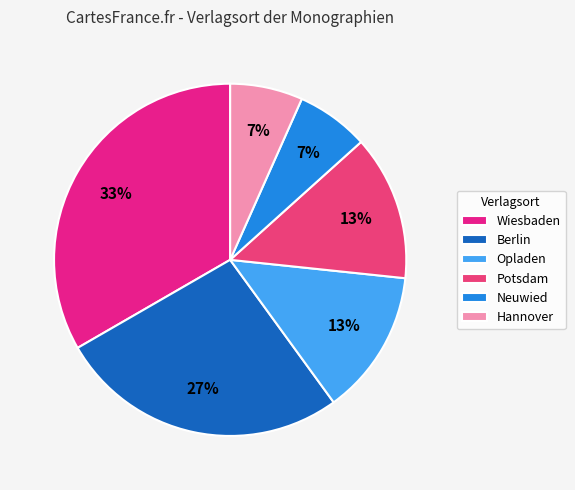

Does Wiesbaden account for over 50% of the chart?

No